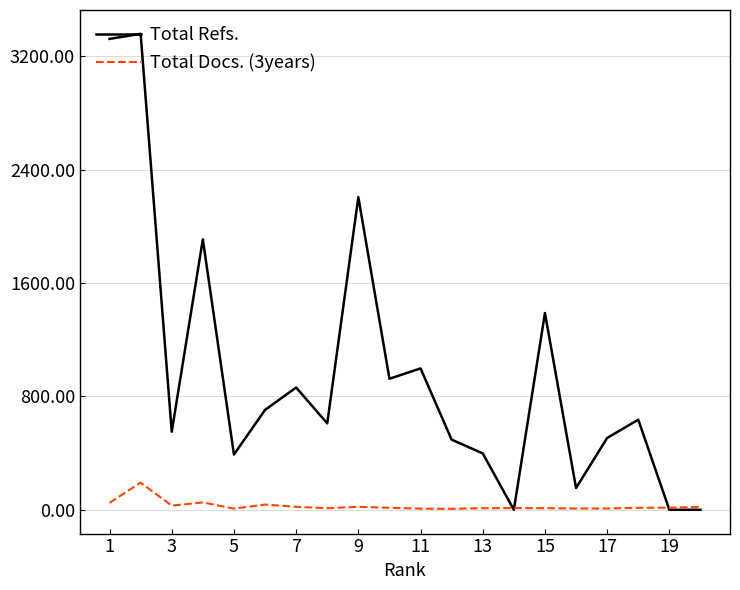

Which series has the largest total across all categories?

Total Refs.